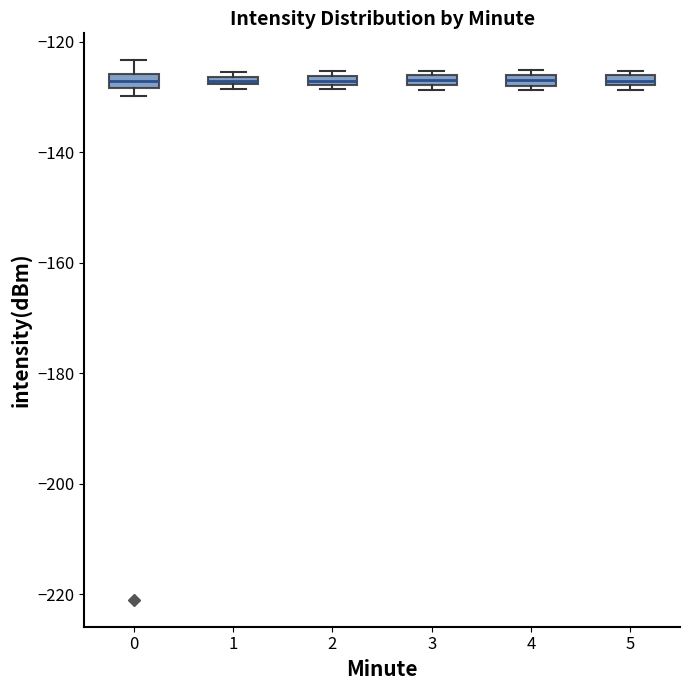

Where is the upper edge of the box at x = 3 on the y-axis? The values are not printed on the chart, so give them approximately, as read against the axis.

-126